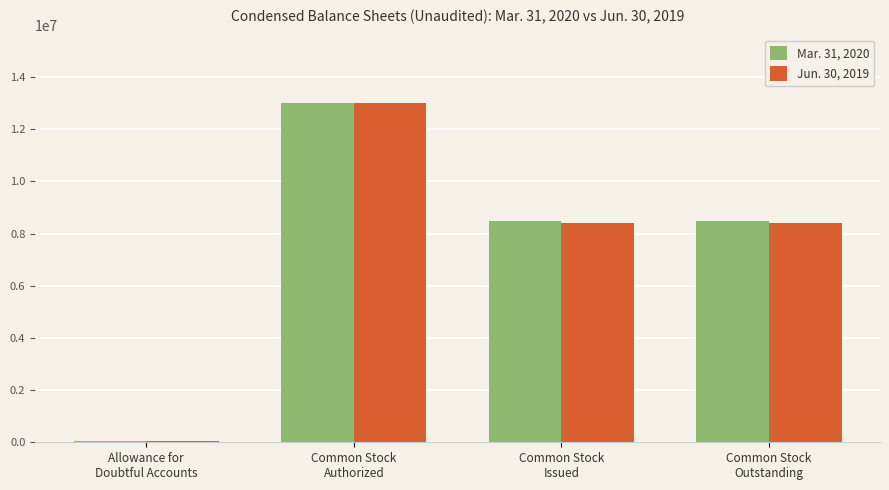

What is the greatest value displayed?

13000000